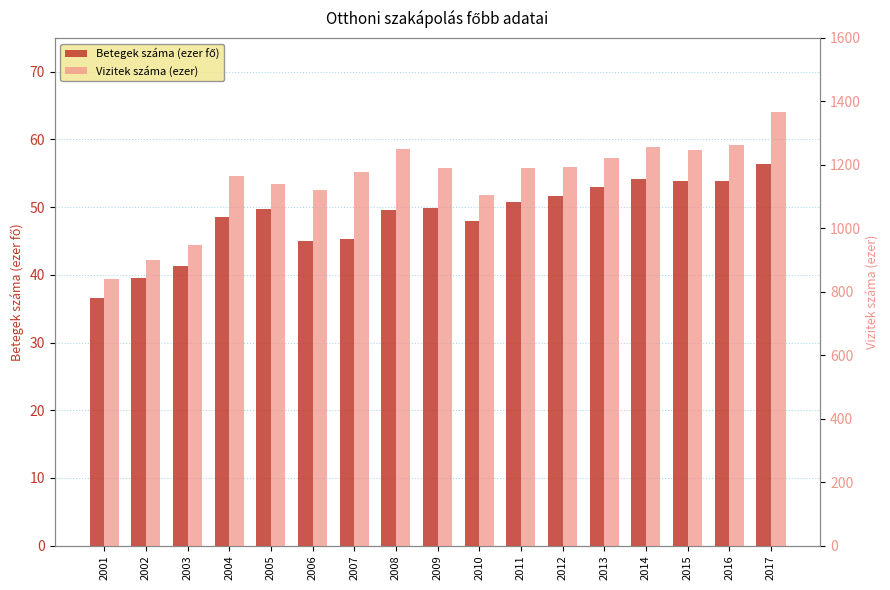

Is it true that Betegek száma (ezer fő) equals 49.6 at 2008?

True